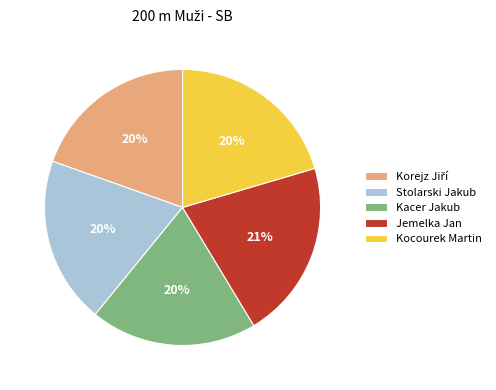

Is there a majority slice in this chart?

No